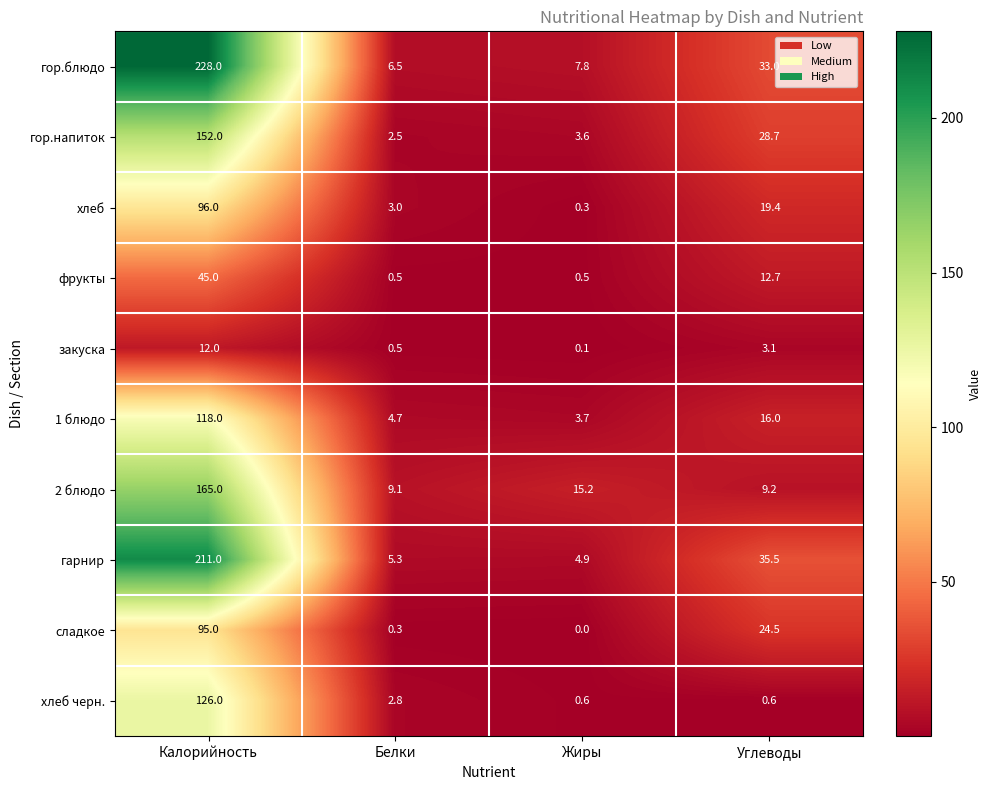

Rank the series at Углеводы from lowest to highest value.

хлеб черн., закуска, 2 блюдо, фрукты, 1 блюдо, хлеб, сладкое, гор.напиток, гор.блюдо, гарнир